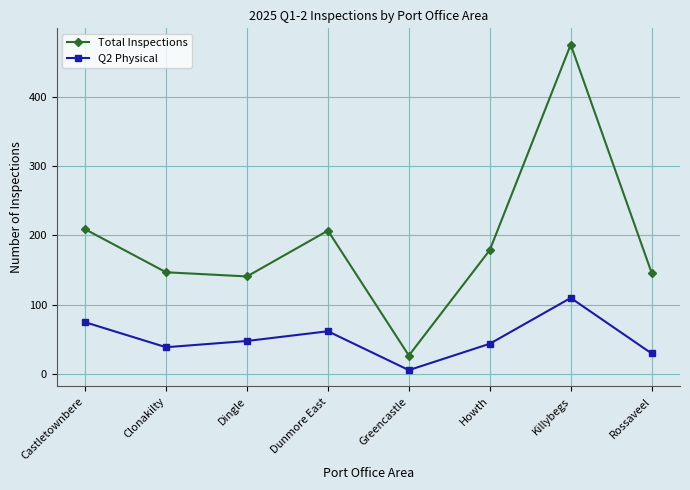

Which series has the largest total across all categories?

Total Inspections